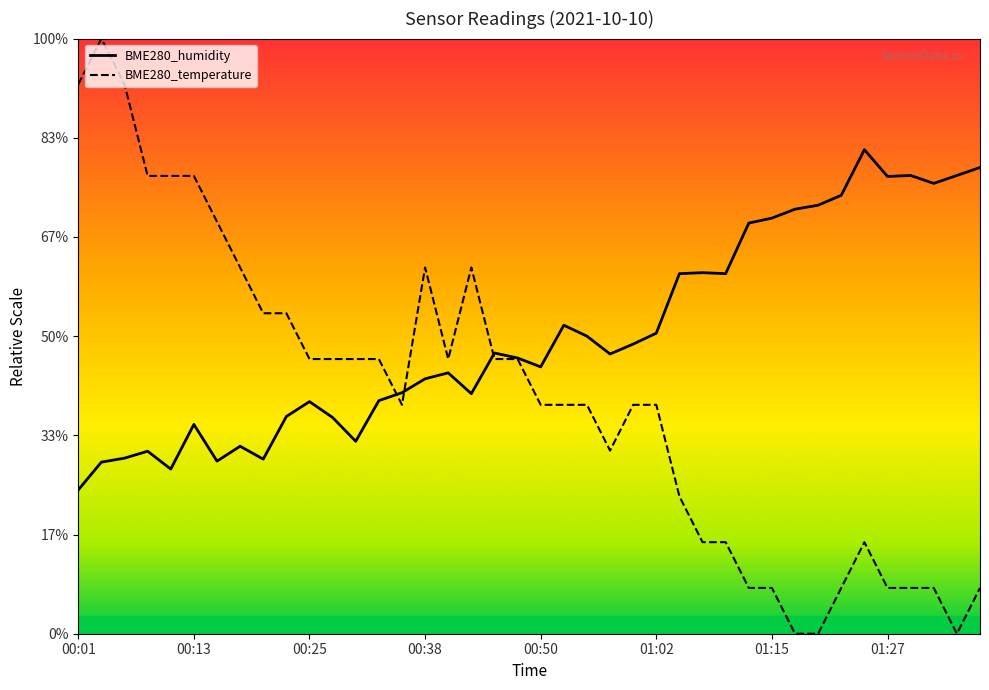

Is it true that BME280_humidity equals 28.8 at 00:21?

False